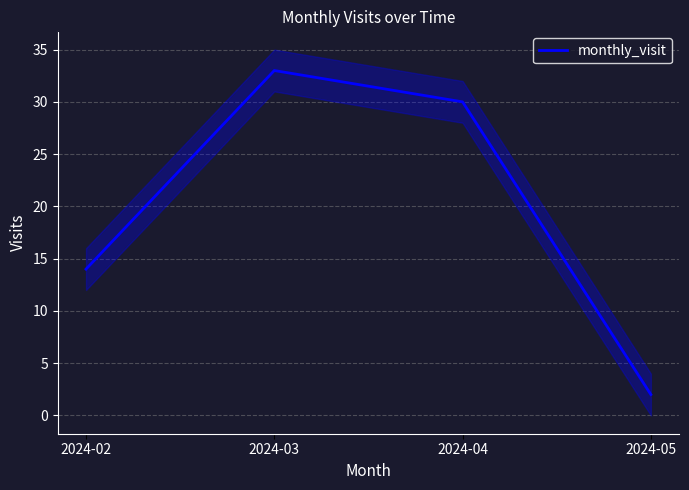

Where is the first local maximum?

2024-03